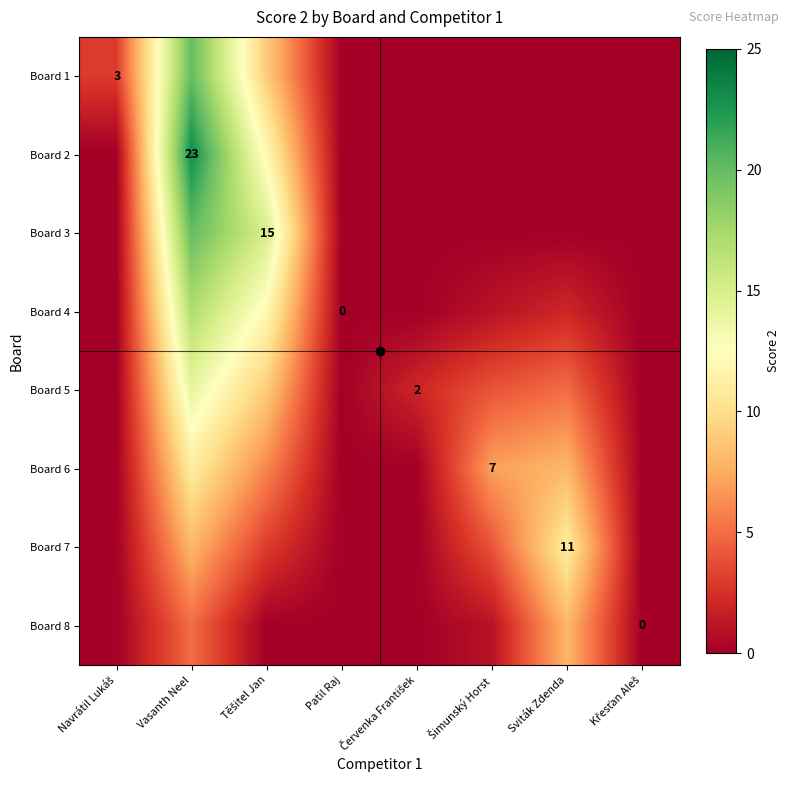

List the series in order of their peak value, lowest first.

Board 8, Board 6, Board 7, Board 5, Board 4, Board 1, Board 3, Board 2